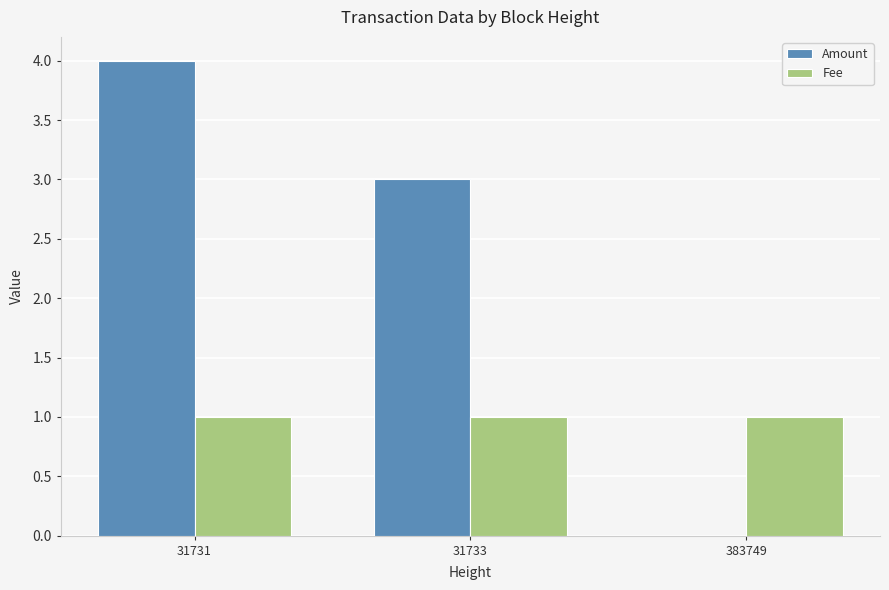

What is the total value across all series at 31733?

4